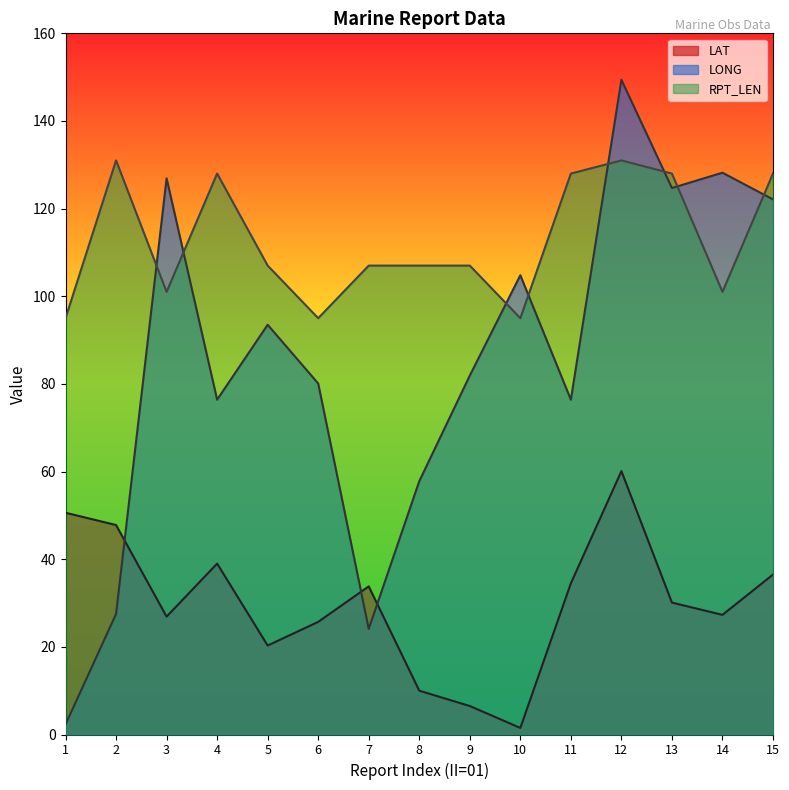

At 15, list the series in order from smallest to largest.

LAT, LONG, RPT_LEN